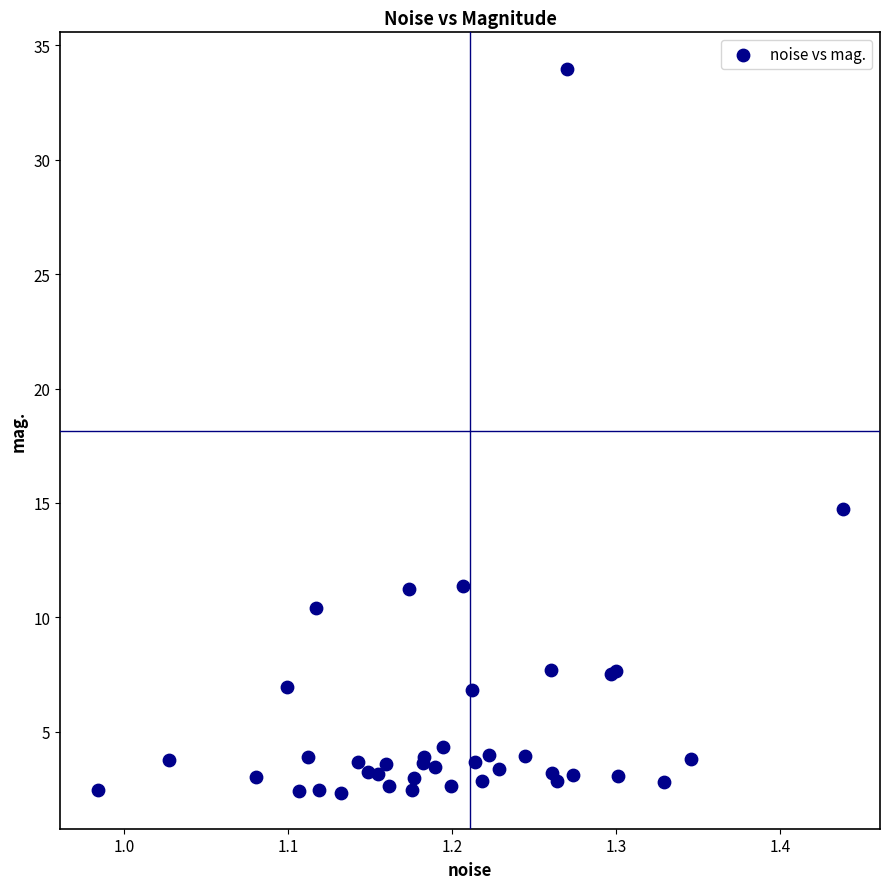

What Y value in the scatter plot is closest to 18?

14.7